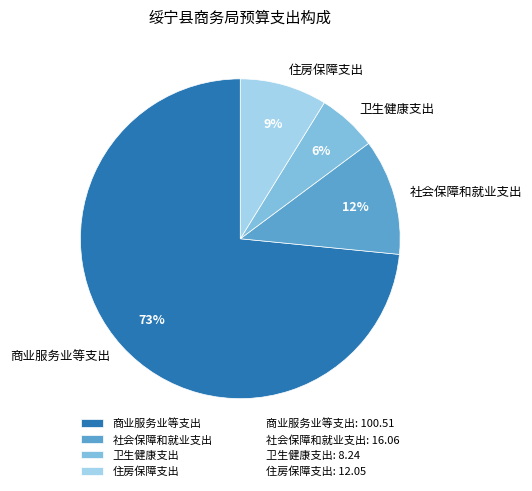

To the nearest percent, what is the difference between the largest and smallest slice percentages?

67%